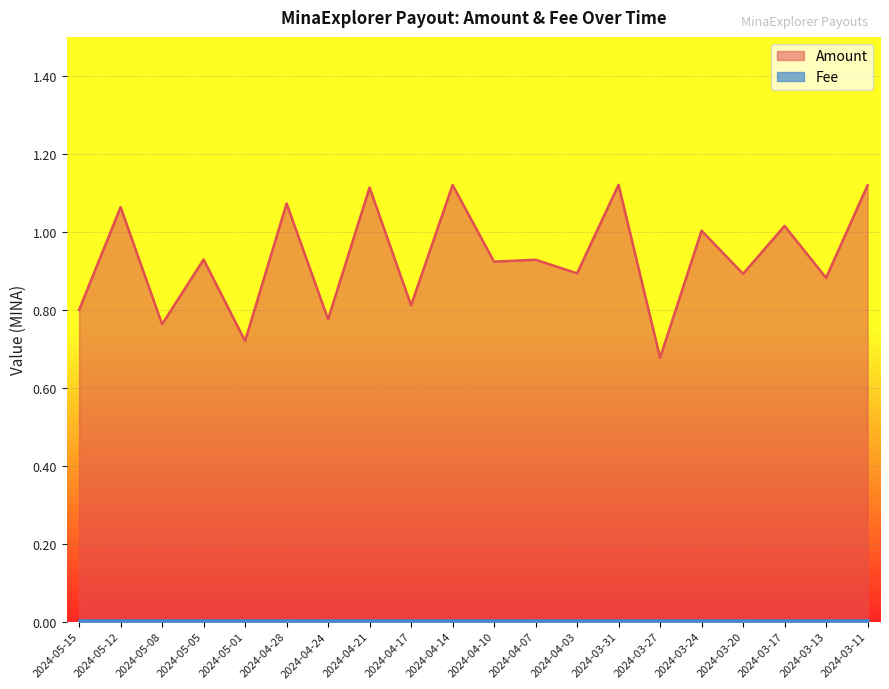

What is the average value?

0.9